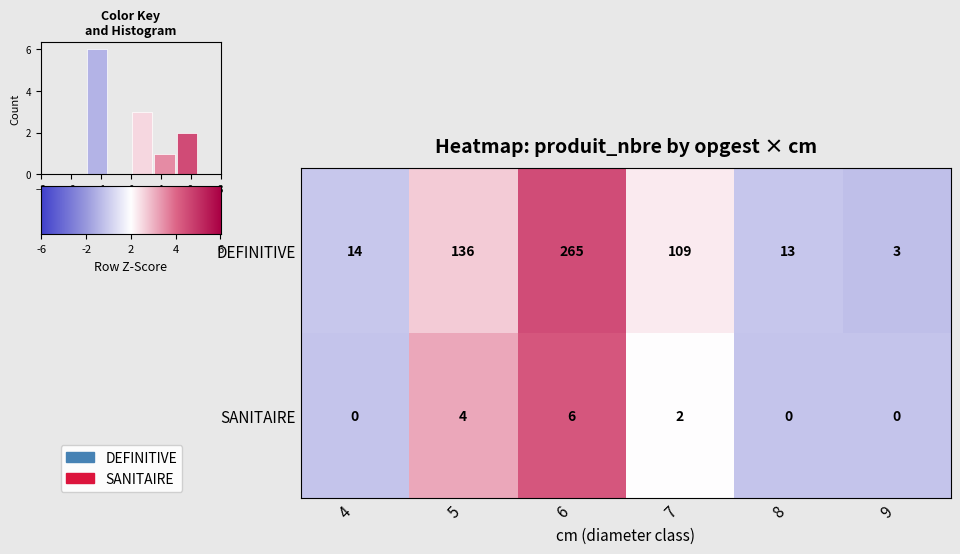

What is the minimum value for row_1?

-0.9